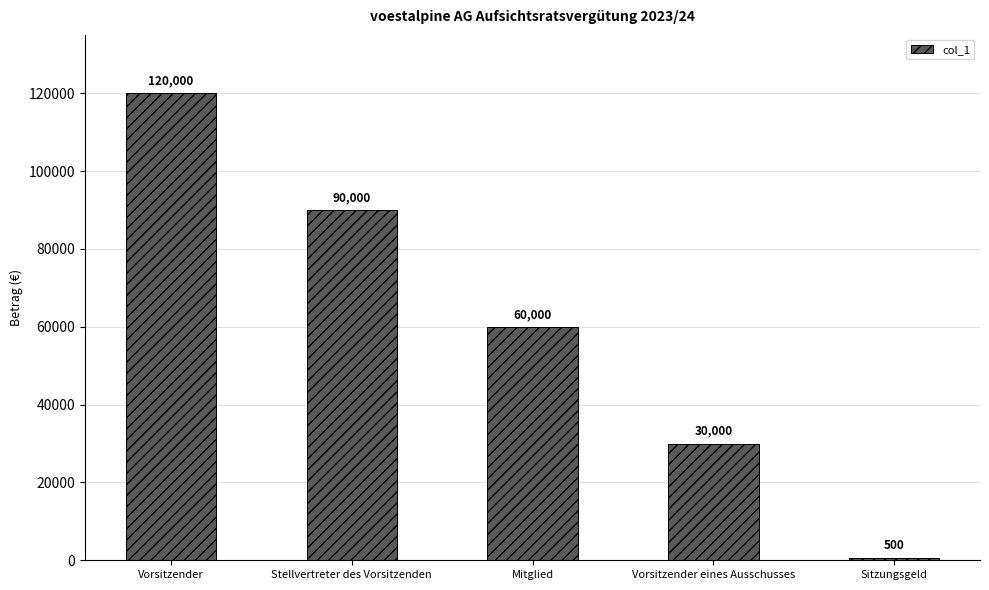

True or false: the data shows 138932 at Stellvertreter des Vorsitzenden.

False